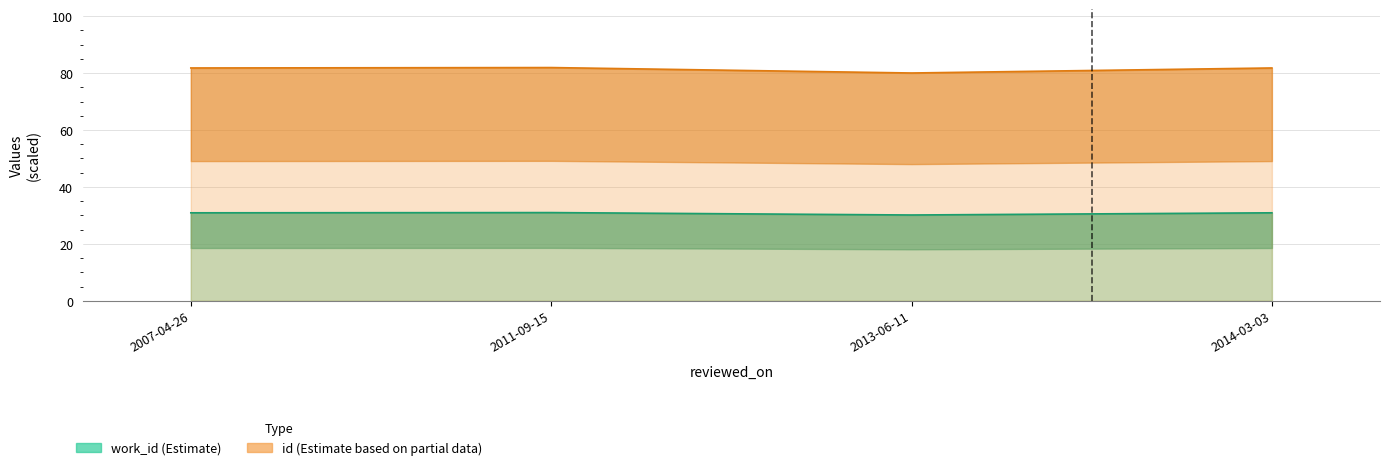

Which series has the largest range (max minus min)?

id